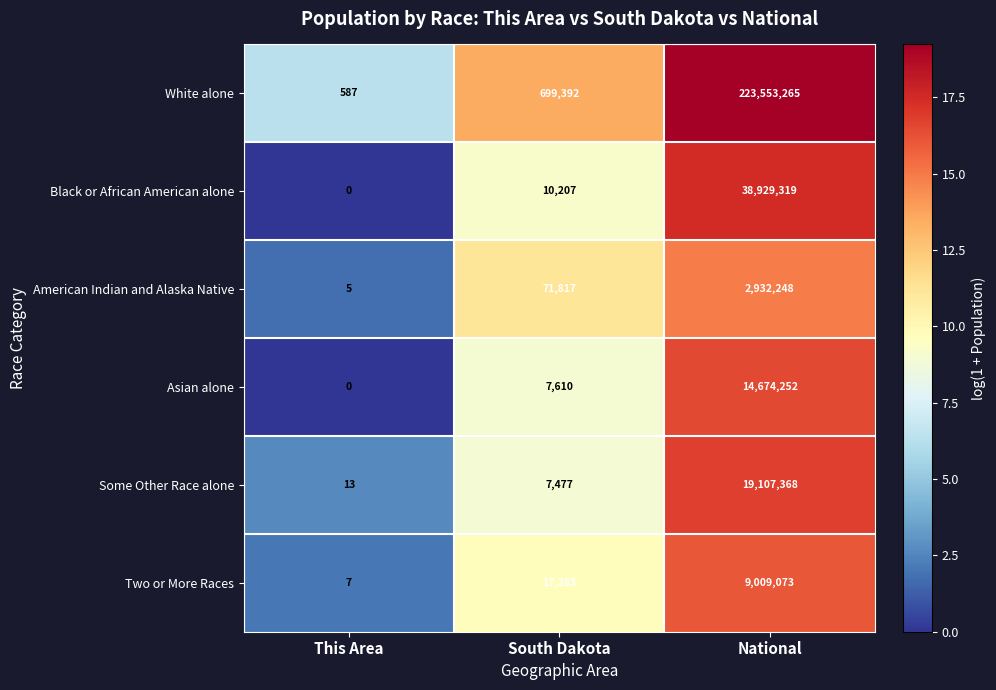

How many values in Asian alone are above zero?

2